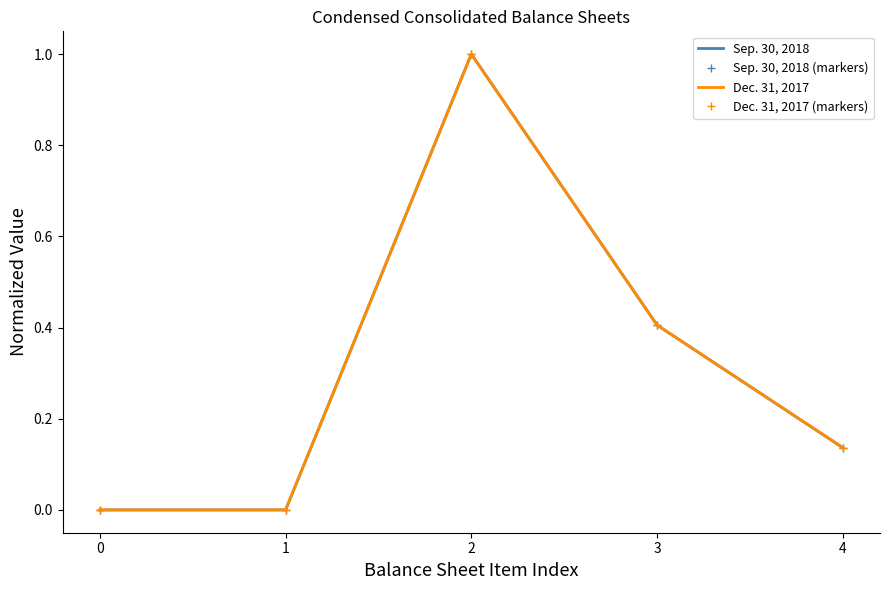

Reading left to right, list all the values displayed in this chart.

Sep. 30, 2018: 0=0.0	1=0.0	2=1.0	3=0.4	4=0.1
Sep. 30, 2018 (markers): 0=0.0	1=0.0	2=1.0	3=0.4	4=0.1
Dec. 31, 2017: 0=0.0	1=0.0	2=1.0	3=0.4	4=0.1
Dec. 31, 2017 (markers): 0=0.0	1=0.0	2=1.0	3=0.4	4=0.1